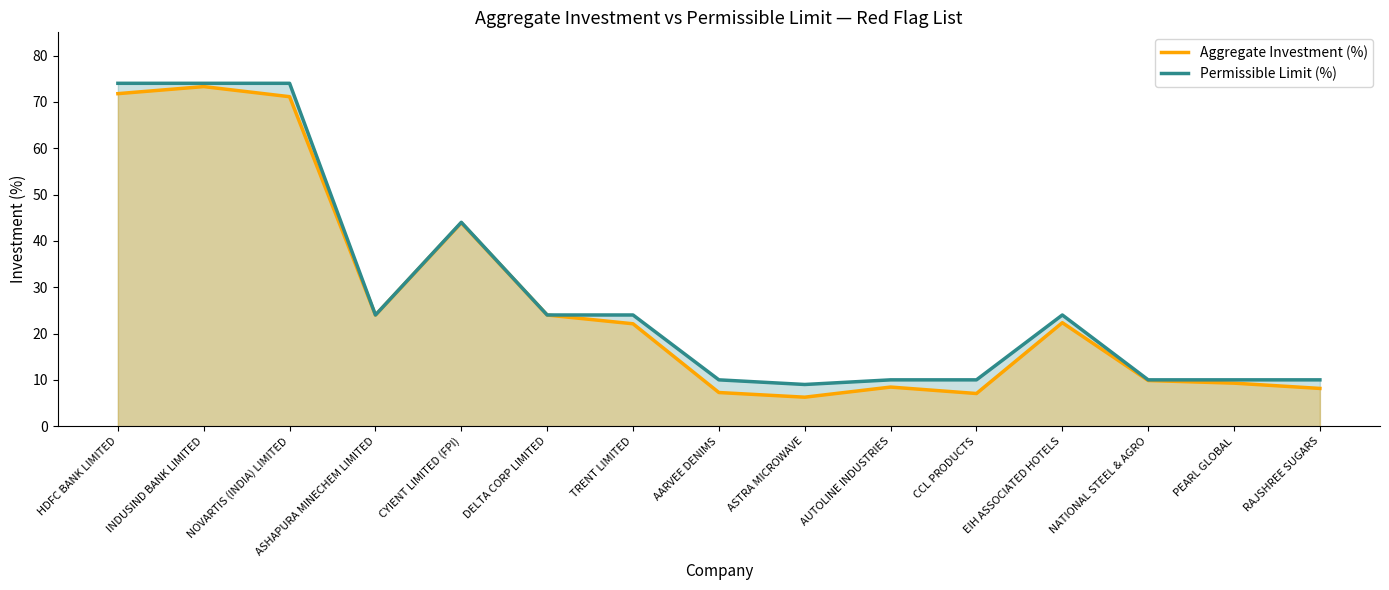

Reading right to left, what are all the values shown in this chart?

Aggregate Investment (%): RAJSHREE SUGARS=8.2	PEARL GLOBAL=9.3	NATIONAL STEEL & AGRO=9.9	EIH ASSOCIATED HOTELS=22.3	CCL PRODUCTS=7.1	AUTOLINE INDUSTRIES=8.4	ASTRA MICROWAVE=6.3	AARVEE DENIMS=7.3	TRENT LIMITED=22.1	DELTA CORP LIMITED=24.0	CYIENT LIMITED (FPI)=43.9	ASHAPURA MINECHEM LIMITED=24.0	NOVARTIS (INDIA) LIMITED=71.1	INDUSIND BANK LIMITED=73.3	HDFC BANK LIMITED=71.8
Permissible Limit (%): RAJSHREE SUGARS=10.0	PEARL GLOBAL=10.0	NATIONAL STEEL & AGRO=10.0	EIH ASSOCIATED HOTELS=24.0	CCL PRODUCTS=10.0	AUTOLINE INDUSTRIES=10.0	ASTRA MICROWAVE=9.0	AARVEE DENIMS=10.0	TRENT LIMITED=24.0	DELTA CORP LIMITED=24.0	CYIENT LIMITED (FPI)=44.0	ASHAPURA MINECHEM LIMITED=24.0	NOVARTIS (INDIA) LIMITED=74.0	INDUSIND BANK LIMITED=74.0	HDFC BANK LIMITED=74.0